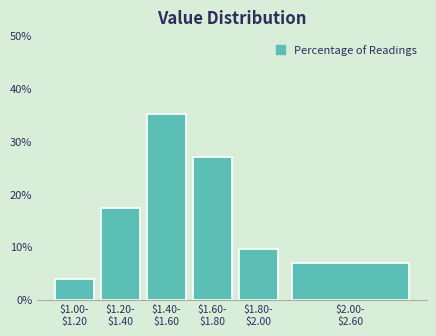

Reading left to right, list all the values displayed in this chart.

3.9	17.4	35.2	27.0	9.6	7.0